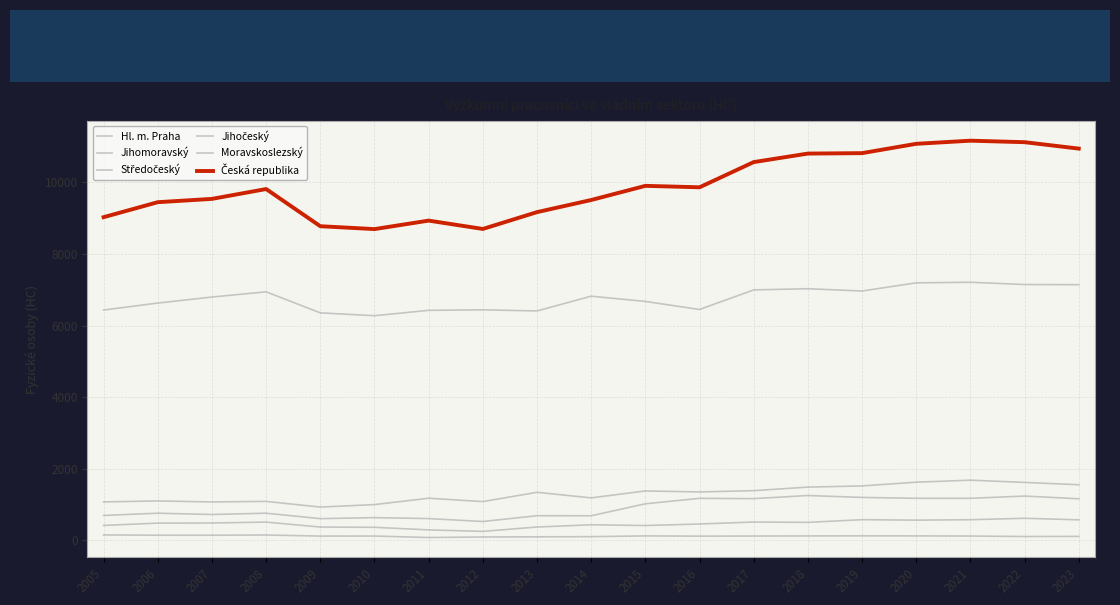

True or false: Jihomoravský and Jihočeský intersect in this chart.

False